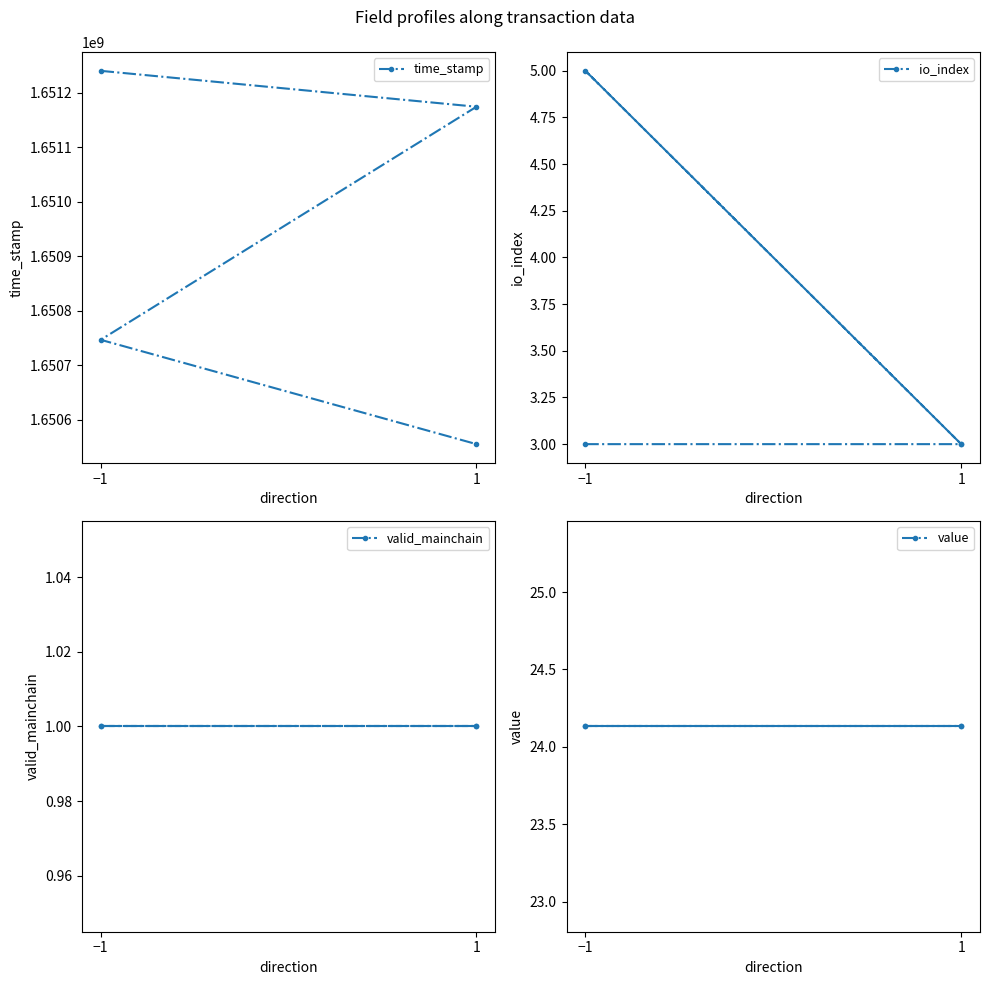

Which category has the highest value in the time_stamp series?

−1